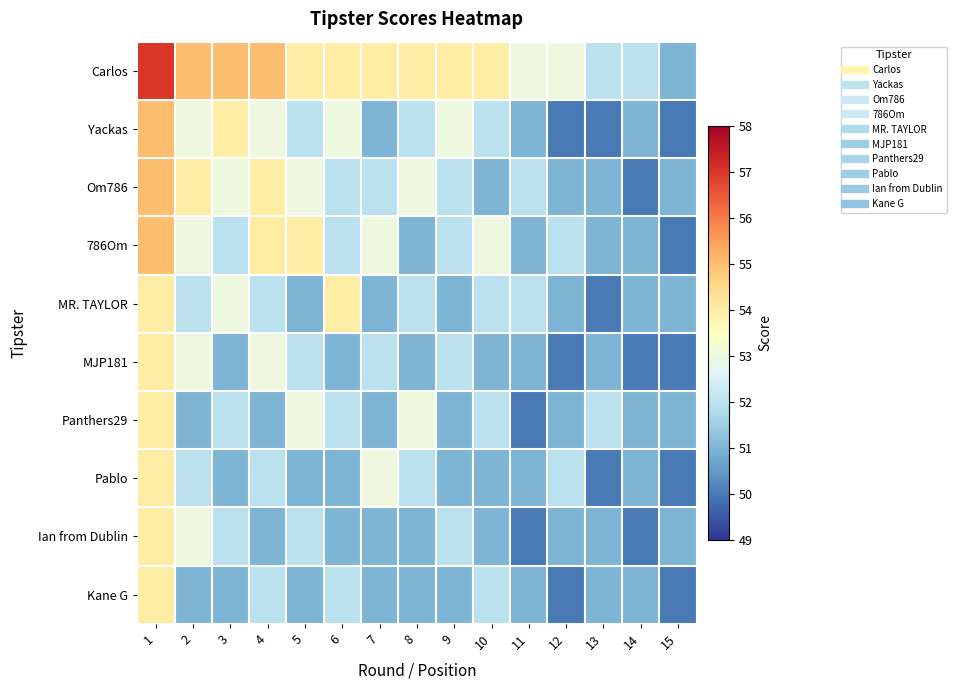

At which category does the chart reach its minimum across all series?

12